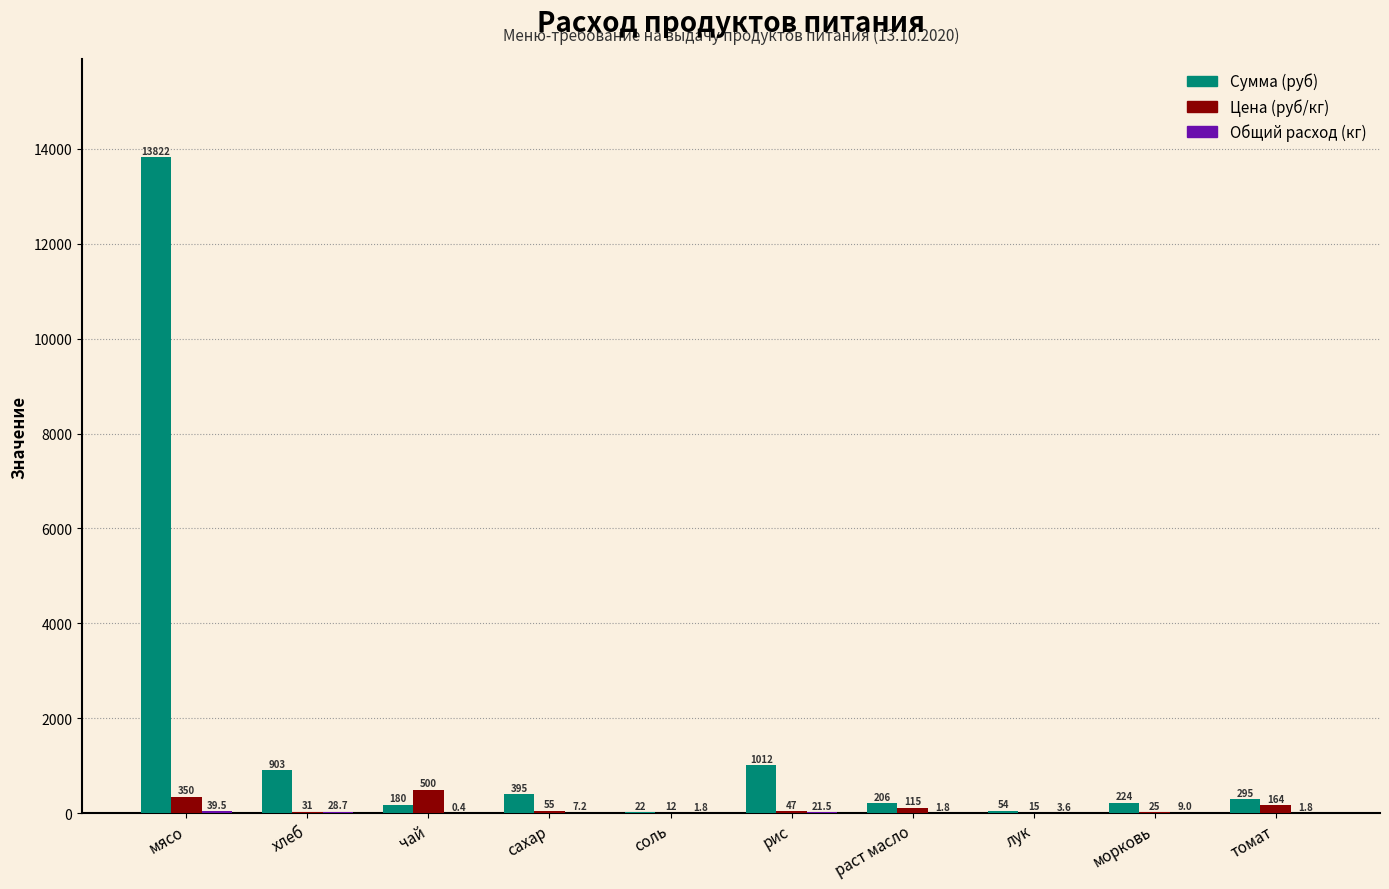

Which category has the highest value across all series?

мясо